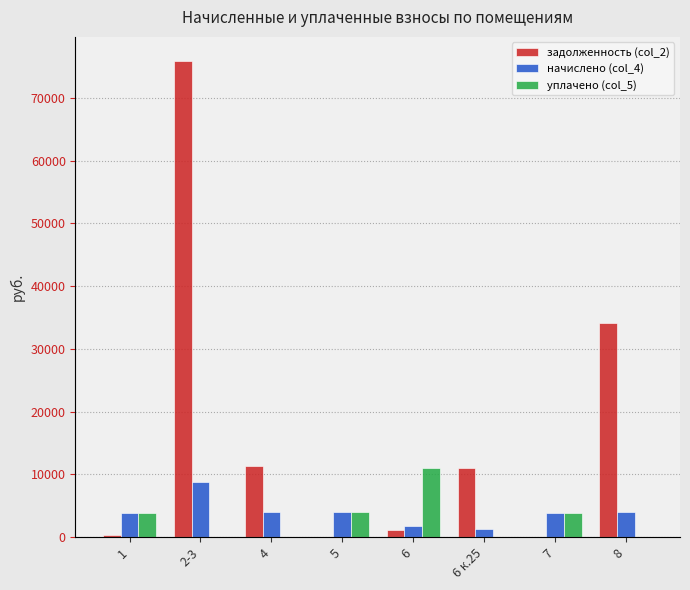

Reading left to right, what are all the values shown in this chart?

задолженность (col_2): 1=323.8	2-3=75953.3	4=11386.8	5=0.0	6=1158.1	6 к.25=10951.8	7=0.0	8=34065.9
начислено (col_4): 1=3886.0	2-3=8802.2	4=3930.5	5=3994.1	6=1704.5	6 к.25=1265.6	7=3841.4	8=3936.8
уплачено (col_5): 1=3886.0	2-3=0.0	4=0.0	5=3994.1	6=10957.5	6 к.25=0.0	7=3841.4	8=0.0